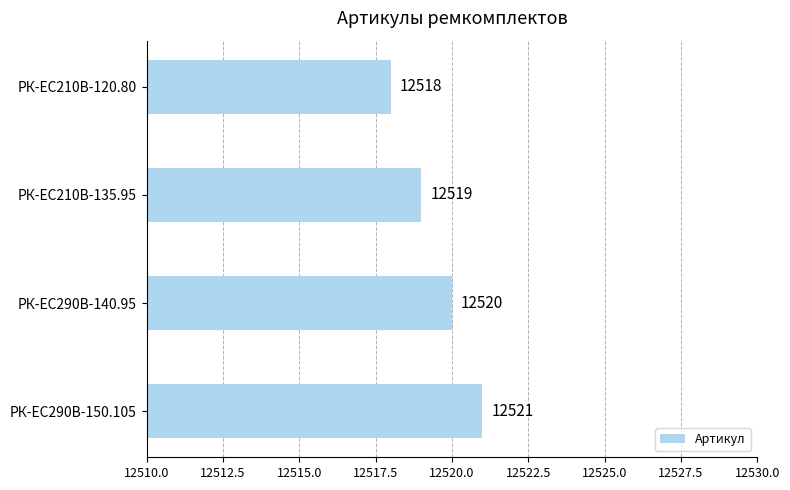

What is the change in value from РК-EC210В-120.80 to РК-ЕС290В-150.105?

+3